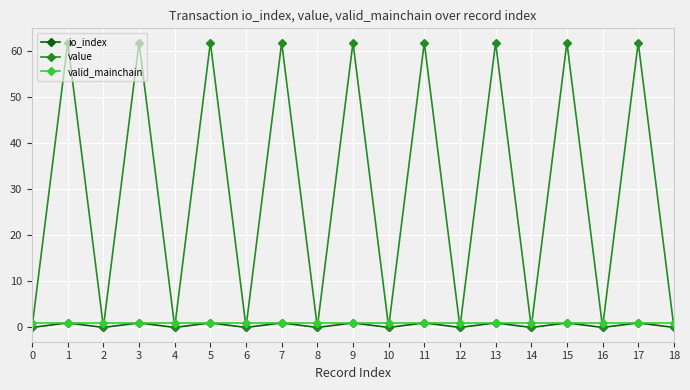

True or false: value has more than 2 interior local peaks.

True